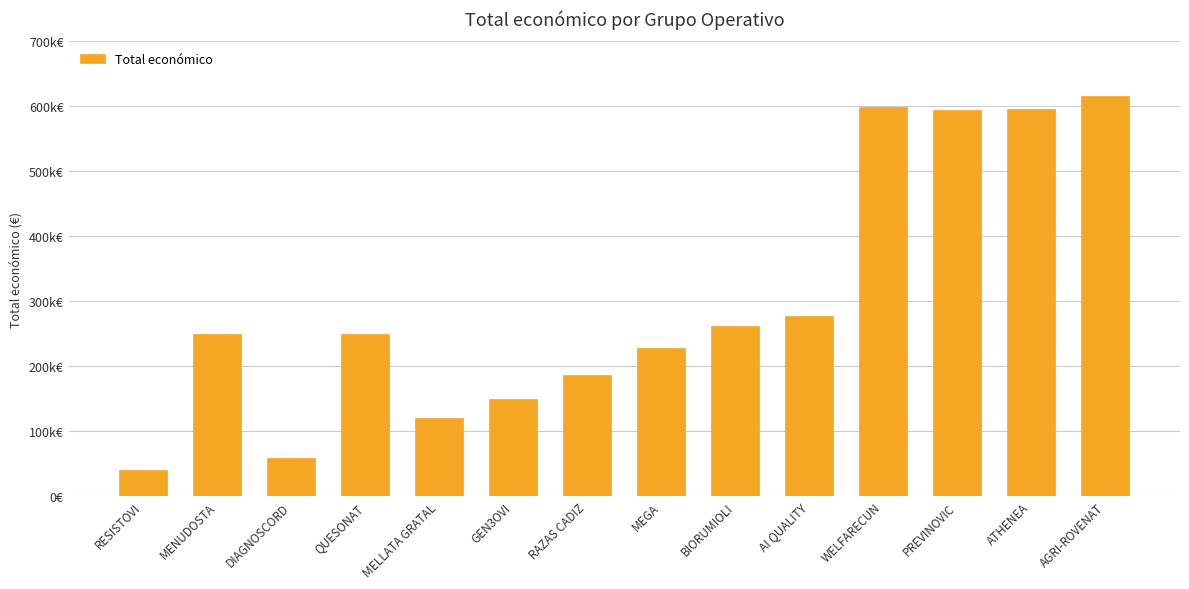

At which label is the value closest to 328125?

AI QUALITY